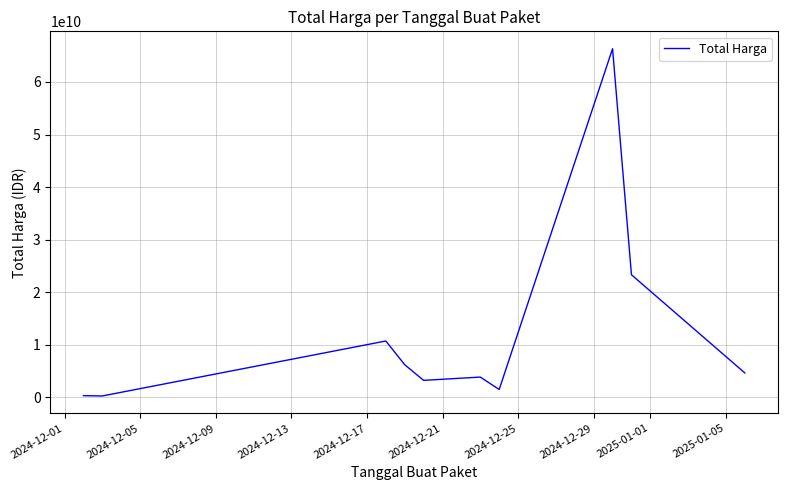

What is the greatest value displayed?

66336128800